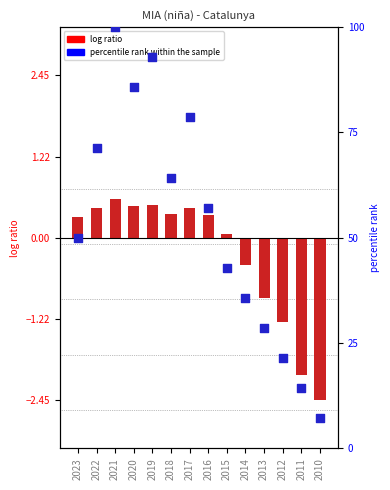

Approximately how many times larger is the value at 2023 compared to 2012?

2.3